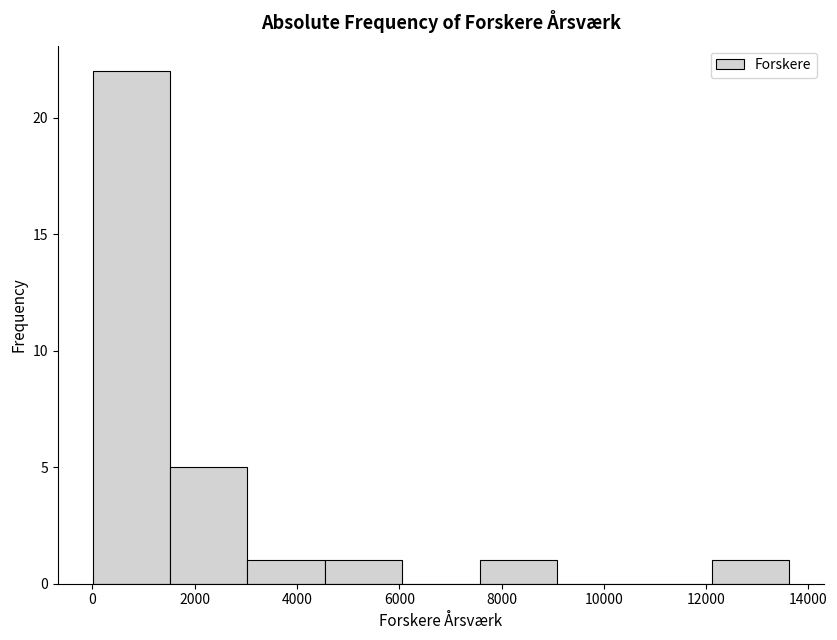

Which range on the x-axis has the tallest bar?

0 to 1600